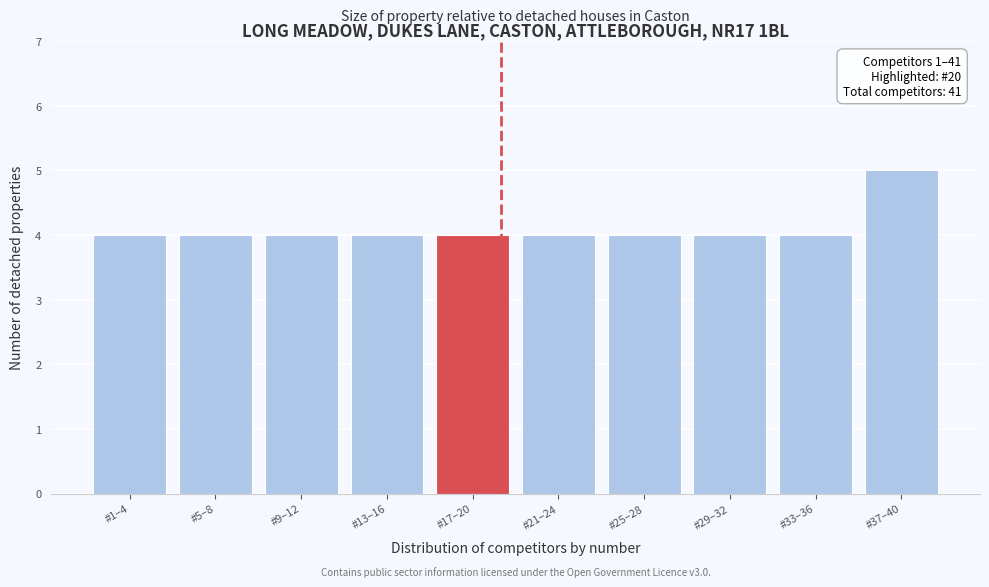

Reading left to right, what are all the values shown in this chart?

4	4	4	4	4	4	4	4	4	5